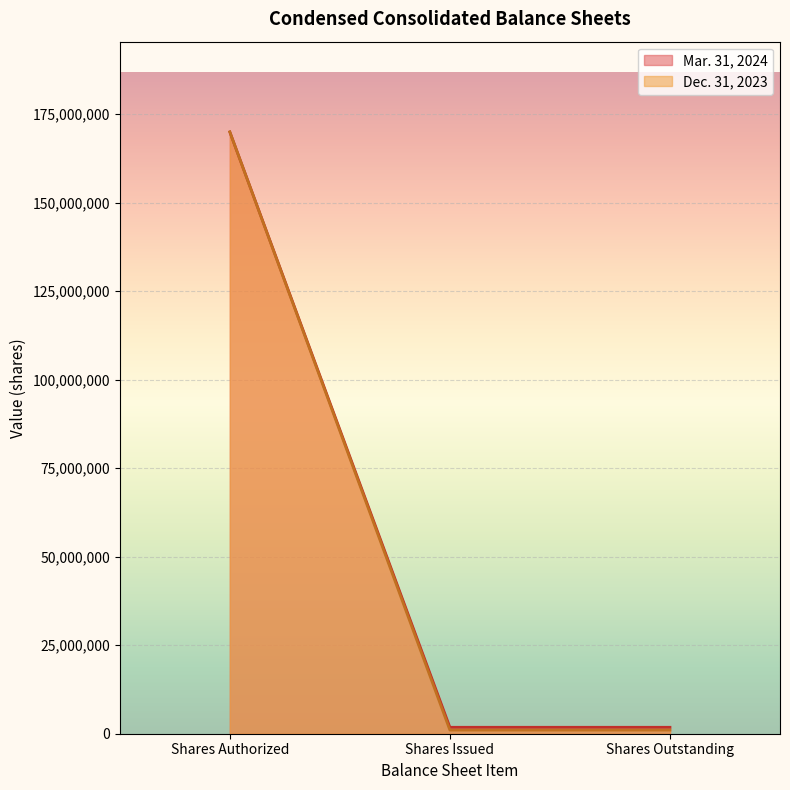

Reading left to right, extract all data points from this chart.

Mar. 31, 2024: Shares Authorized=170000000	Shares Issued=1814414	Shares Outstanding=1814414
Dec. 31, 2023: Shares Authorized=170000000	Shares Issued=1032777	Shares Outstanding=1032777